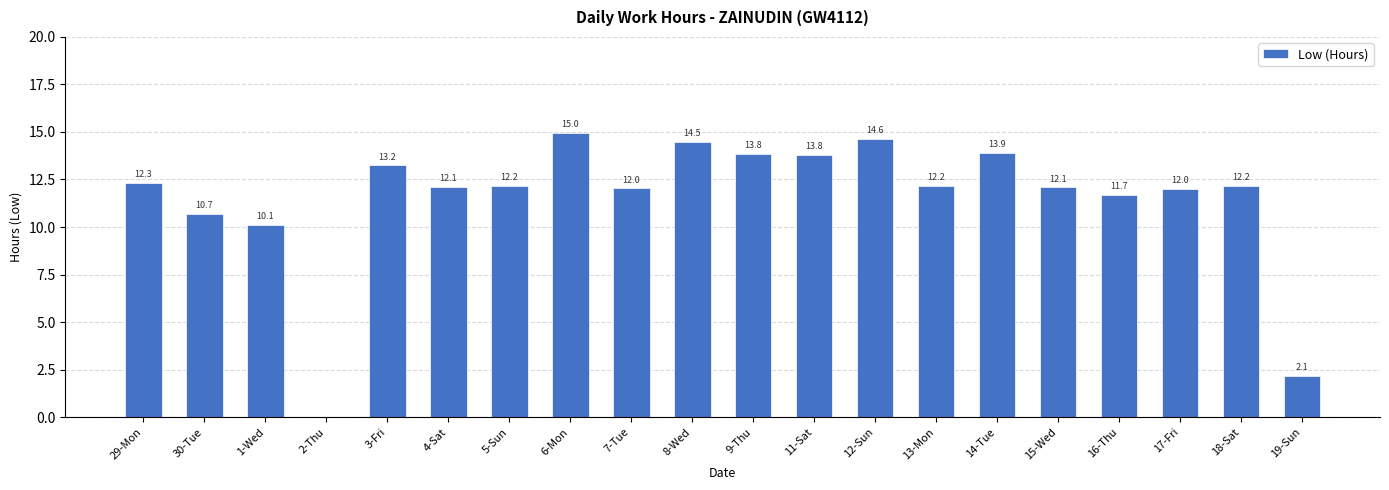

Count the number of categories in the chart.

20